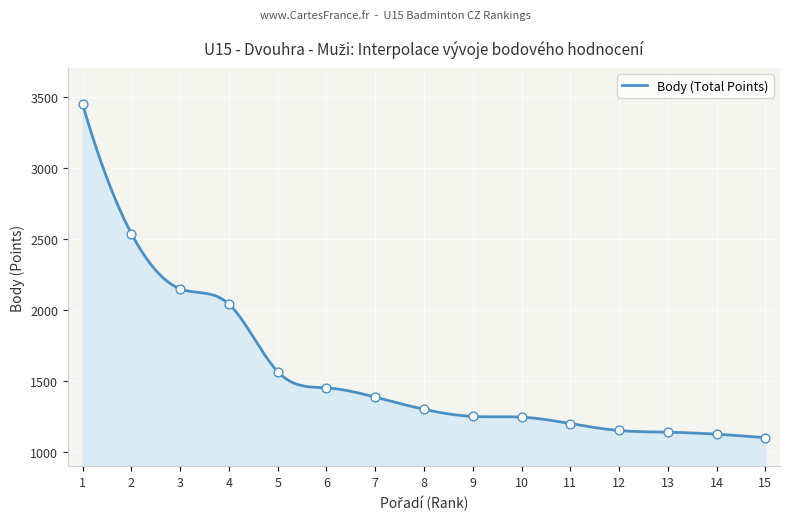

What is the change in value from 8 to 11?

-100